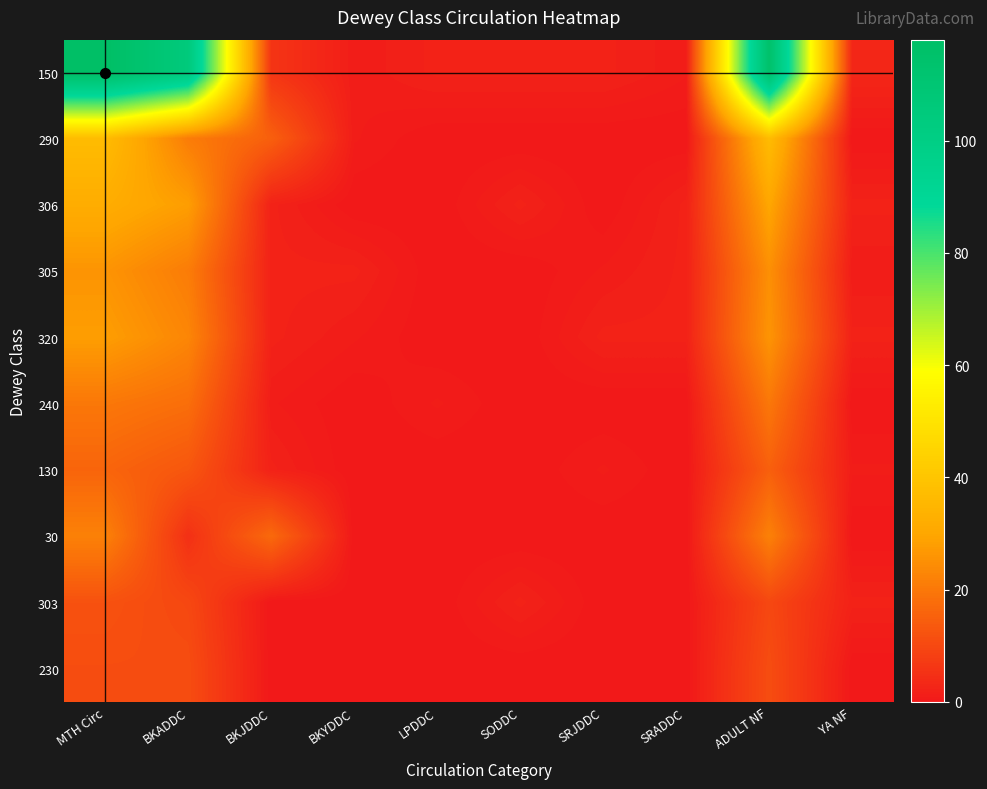

What is the greatest value displayed?

118